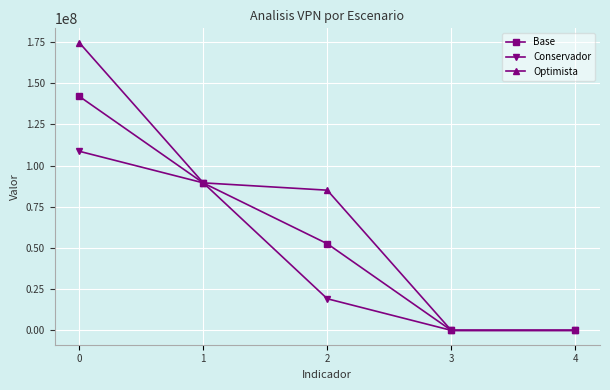

Rank the series by their average value, from highest to lowest.

Optimista, Base, Conservador